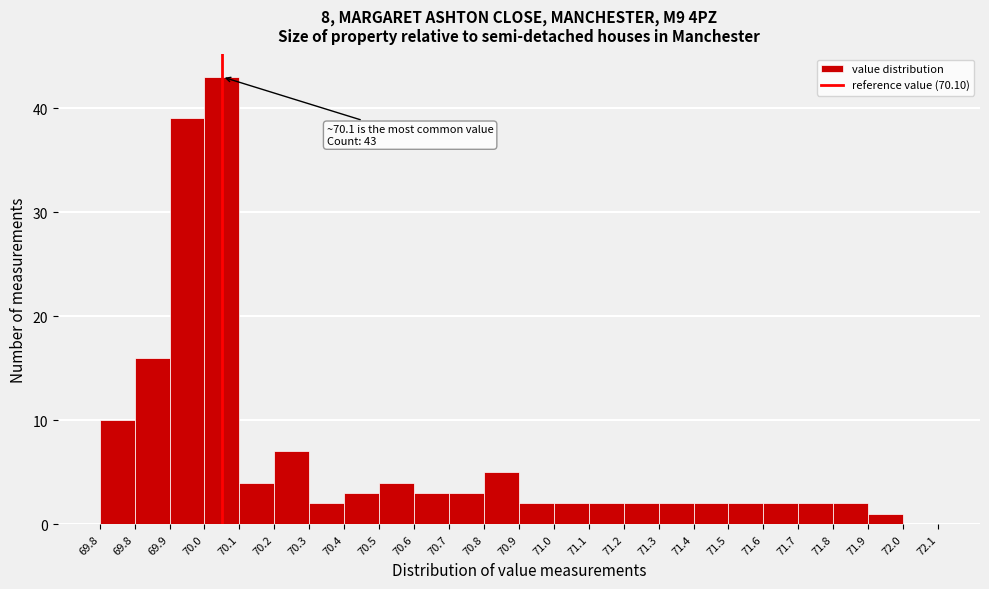

How many values are above zero?

23